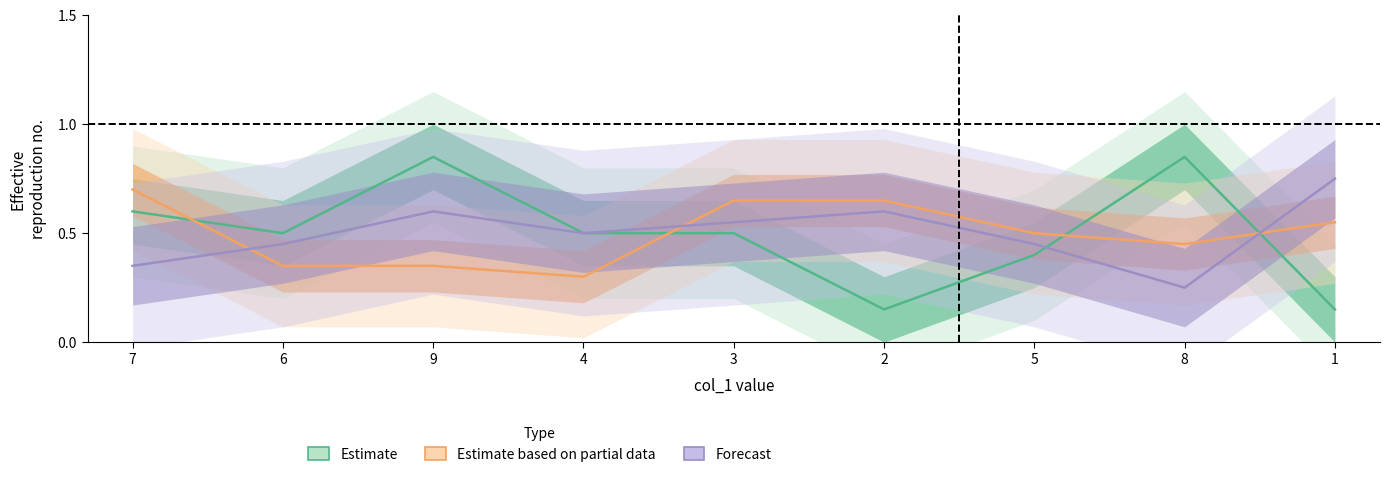

What is the value of the Estimate based on partial data point at the 1st from the left?

0.7